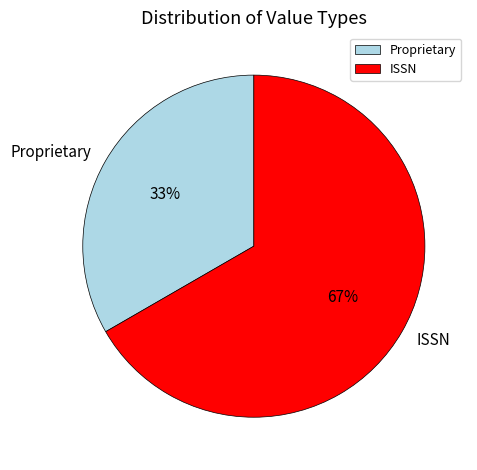

To the nearest percent, what percentage of the pie is ISSN?

67%